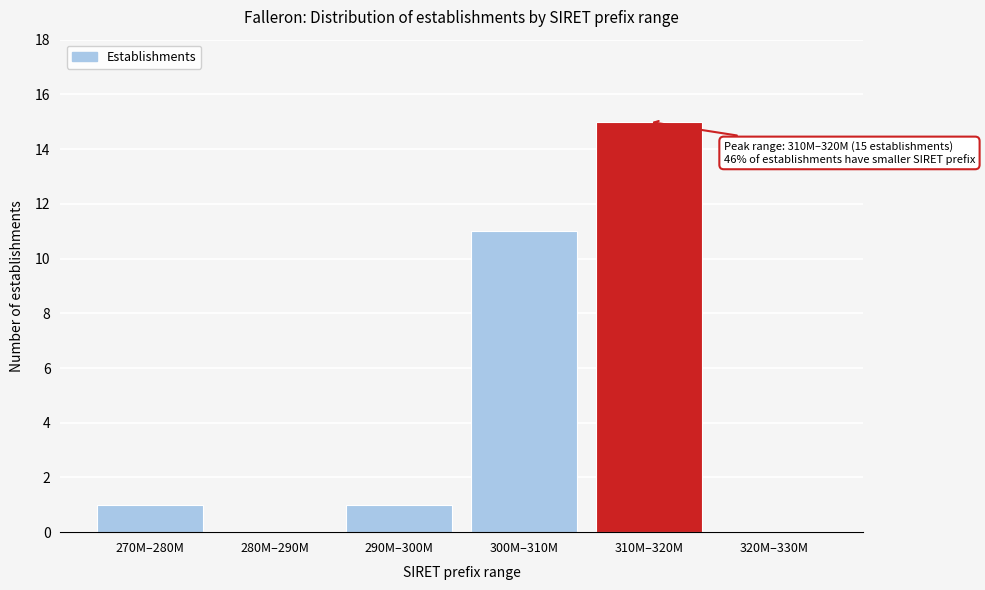

Reading left to right, list all the values displayed in this chart.

270M–280M=1	280M–290M=0	290M–300M=1	300M–310M=11	310M–320M=15	320M–330M=0